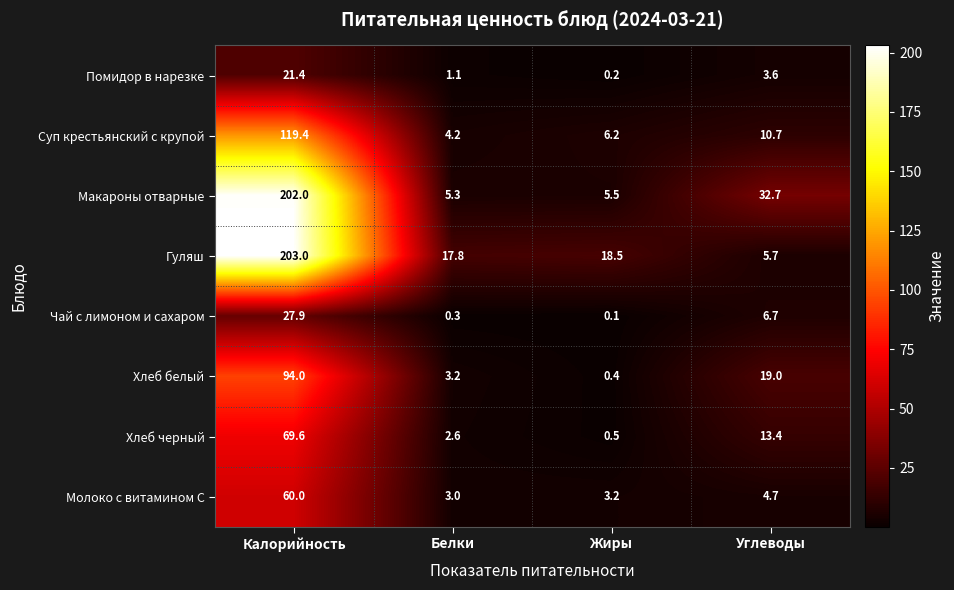

What is the spread (max minus min) of values at Углеводы?

29.1